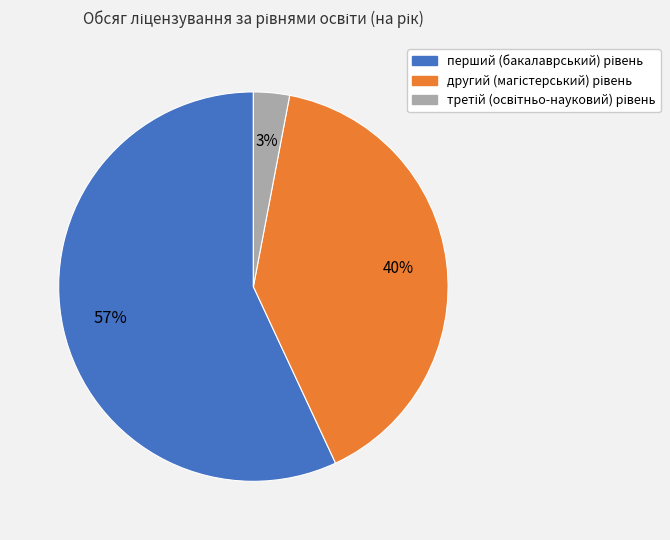

Is there any slice that represents more than half of the pie?

Yes